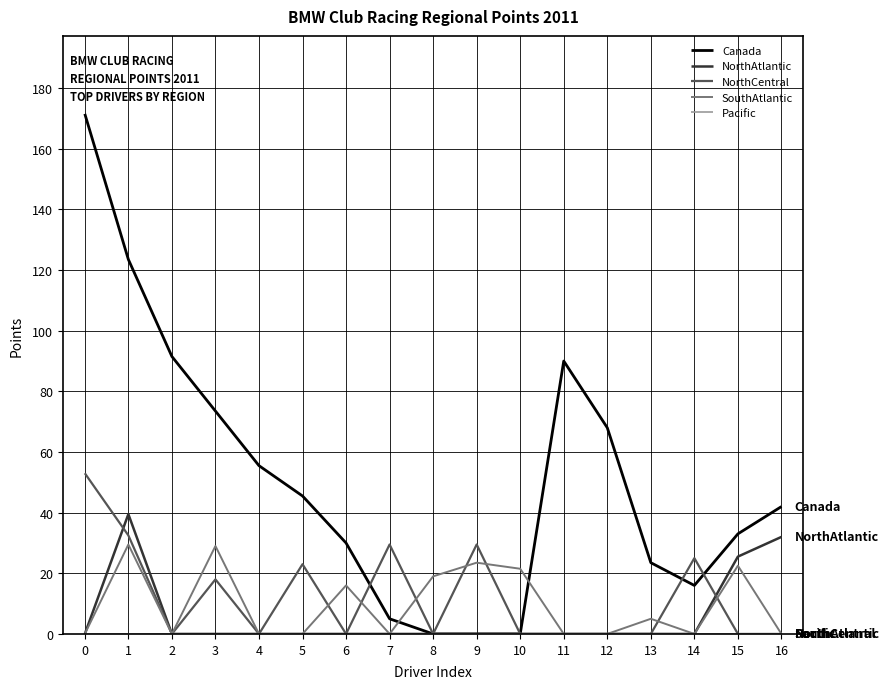

What is the maximum value shown in the chart?

171.5